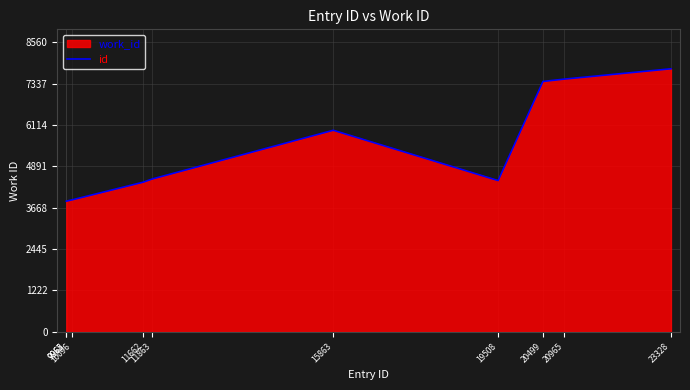

Rank the categories by value from highest to lowest.

23328, 20965, 20499, 15863, 11863, 19508, 11662, 10096, 9963, 9965